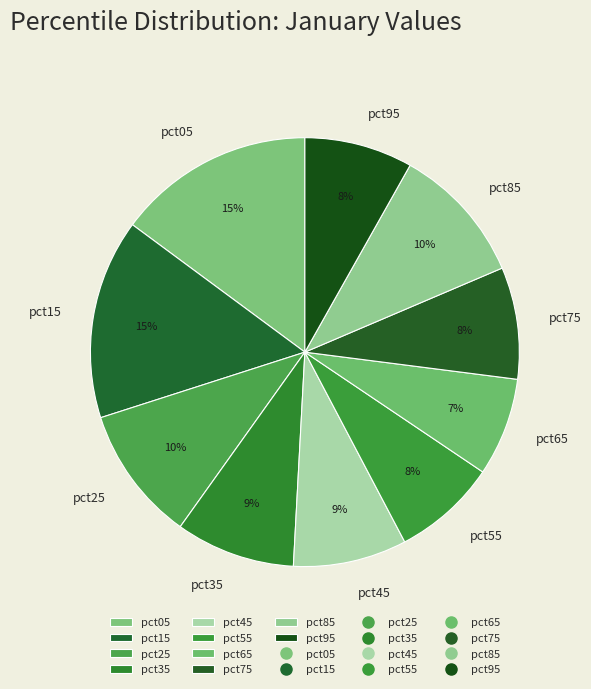

Which has a higher value, pct85 or pct45?

pct85